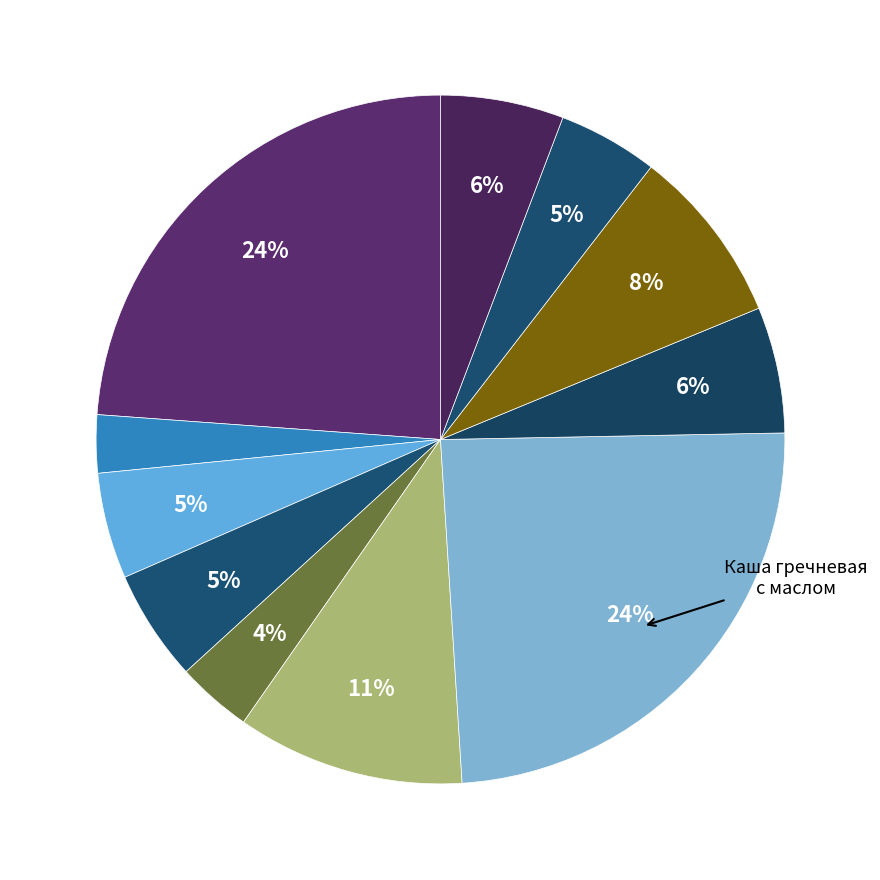

Which slice is the largest?

Каша гречневая с маслом